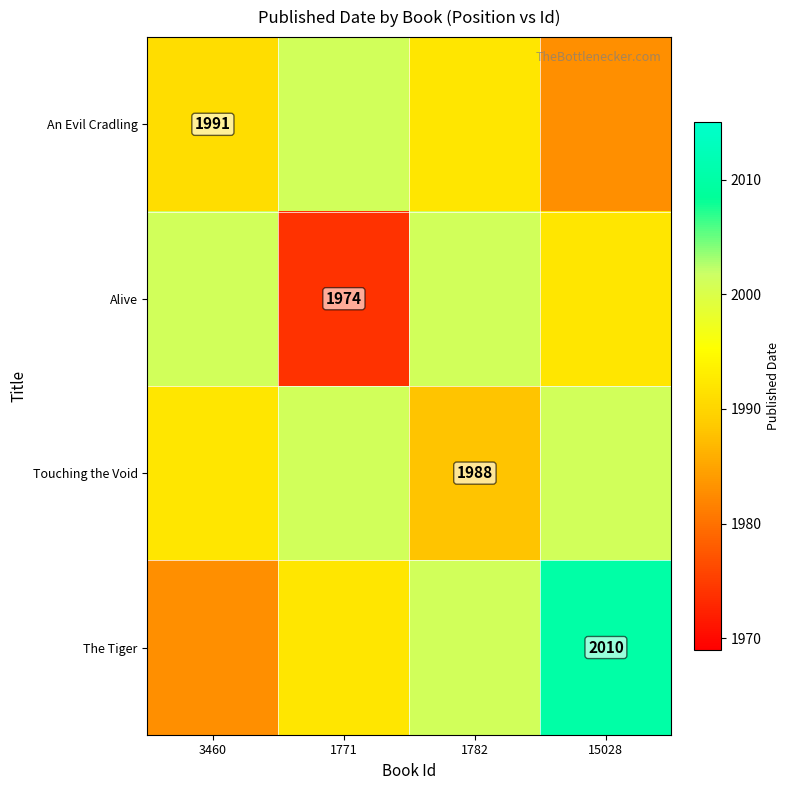

The value of Touching the Void at 1782 is 1988. True or false?

True